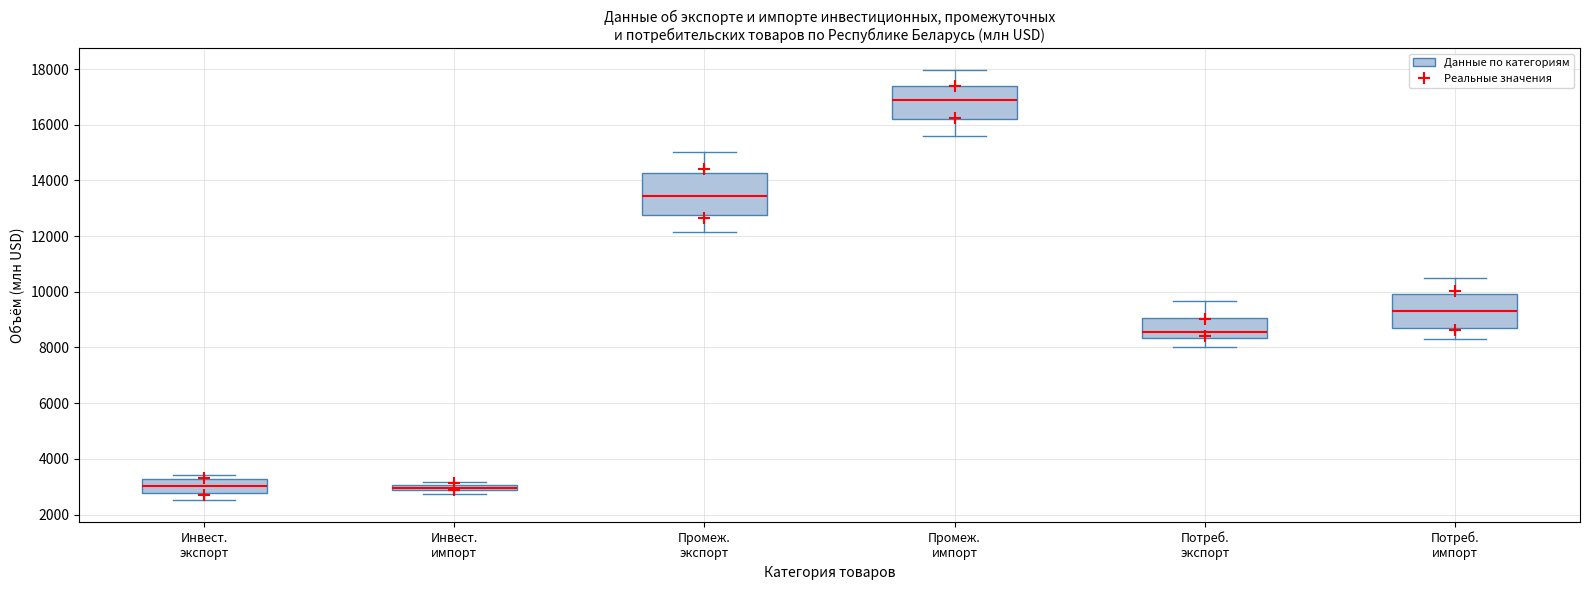

Where is the upper edge of the box for Потреб. импорт on the y-axis? The values are not printed on the chart, so give them approximately, as read against the axis.

10000